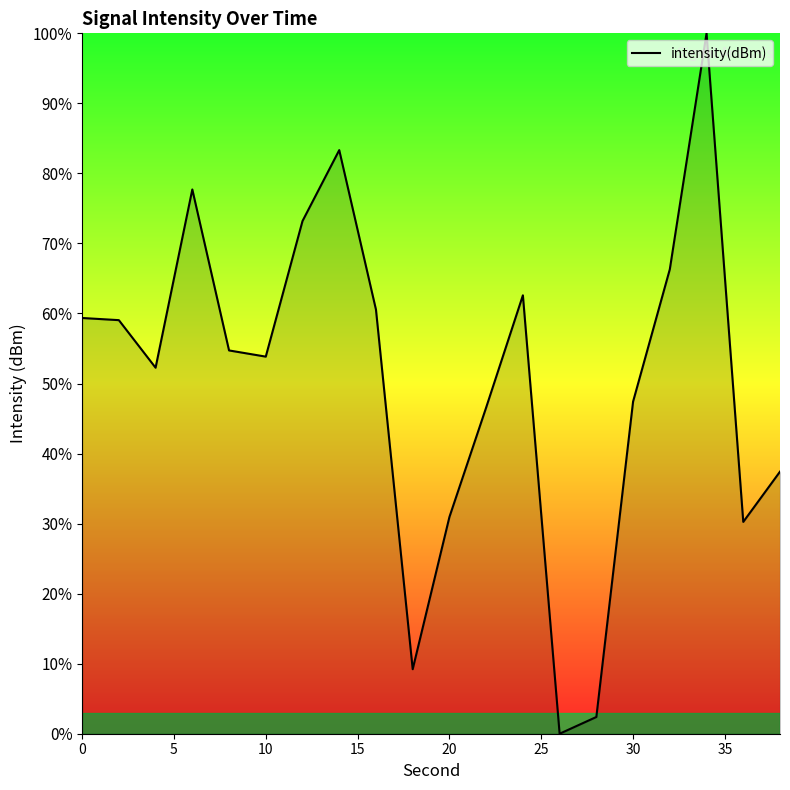

What is the maximum value shown in the chart?

100.0